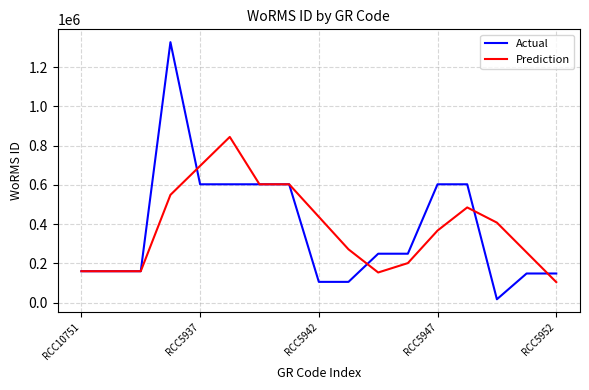

What is the greatest value displayed?

1327365.0